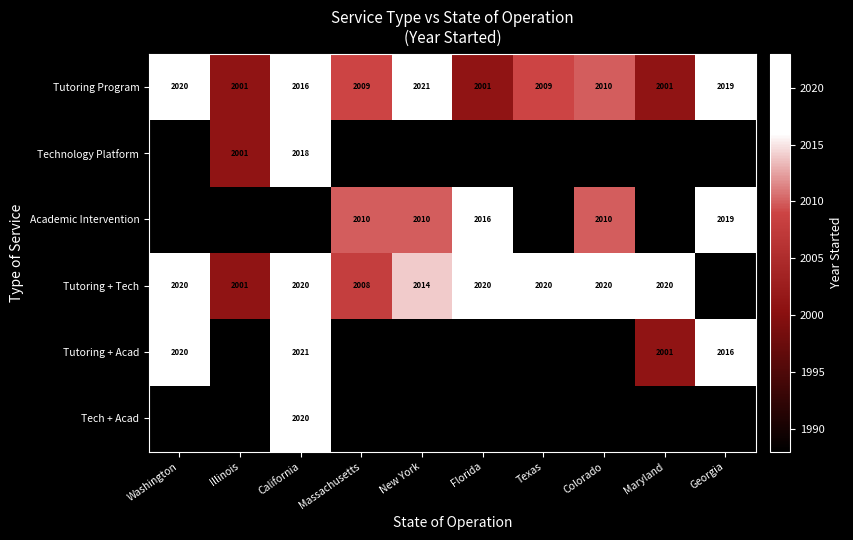

At which label is Tutoring Program closest to 2011?

Colorado